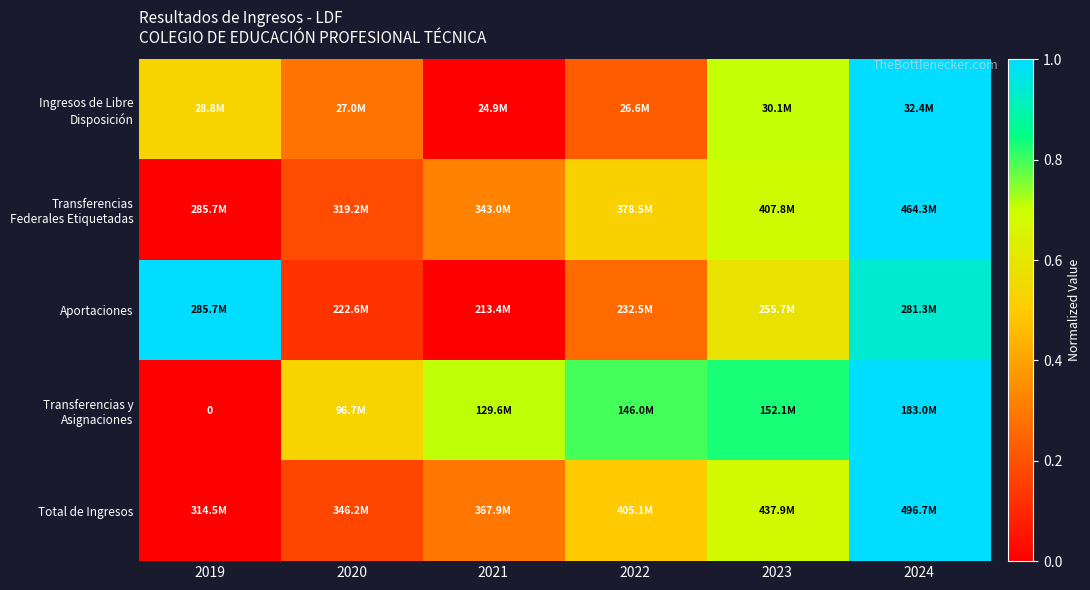

What is the sum of the Transferencias Federales Etiquetadas values at 2024 and 2021?

1.3